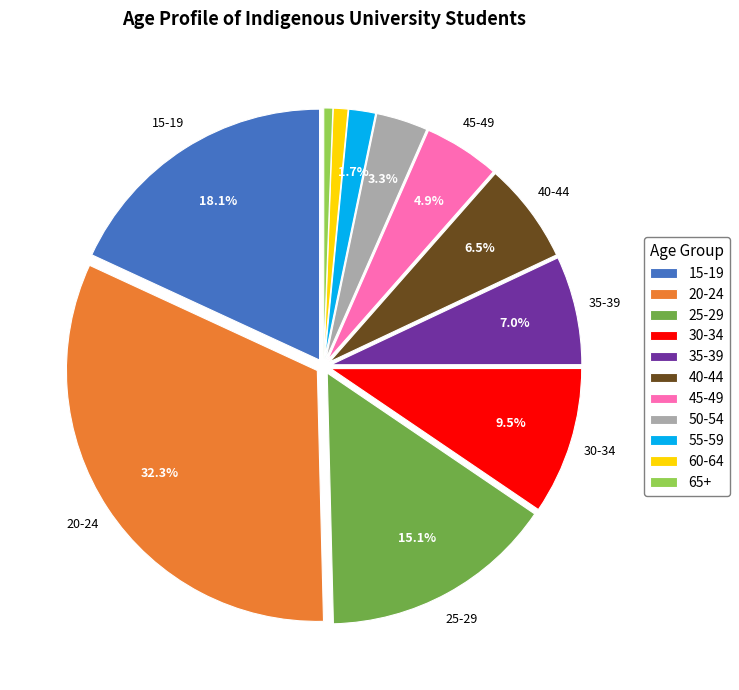

How much of the chart is everything except 20-24?

67.7%